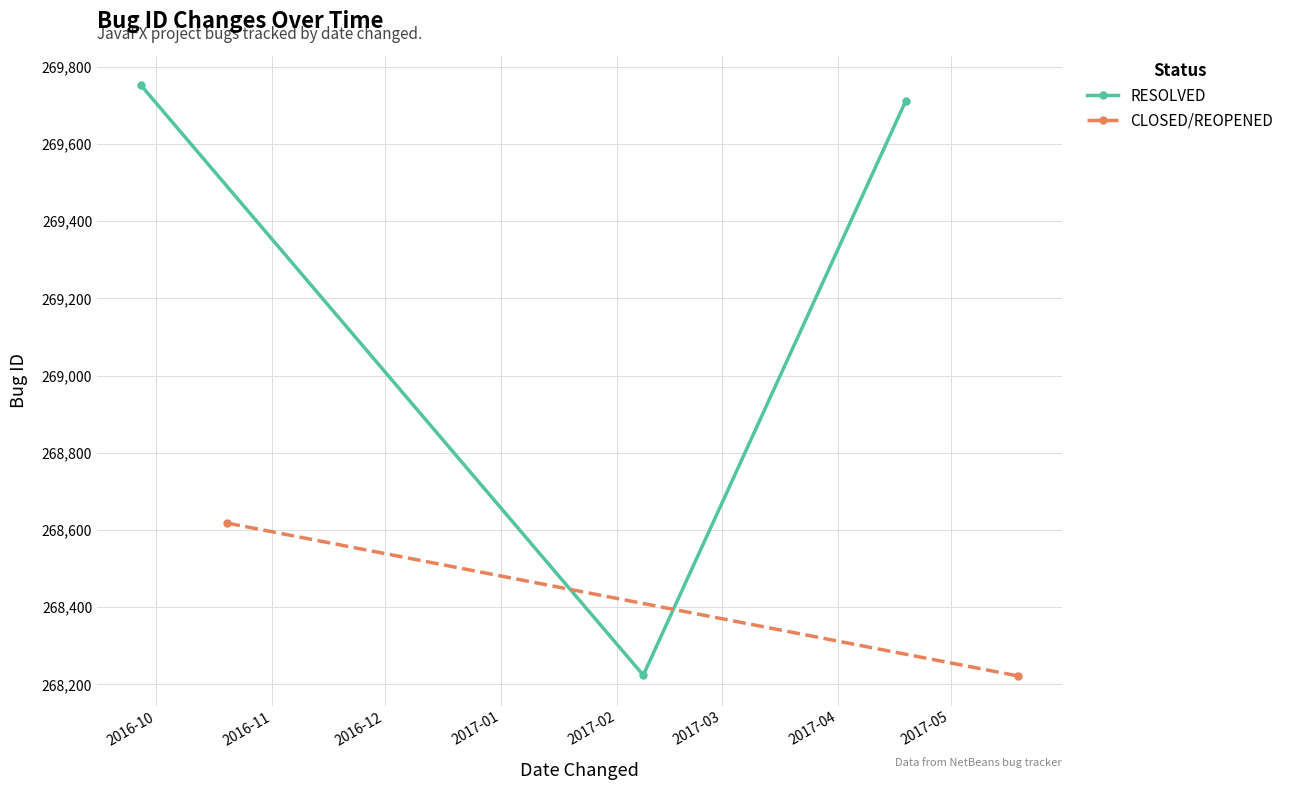

What is the smallest value displayed?

268224